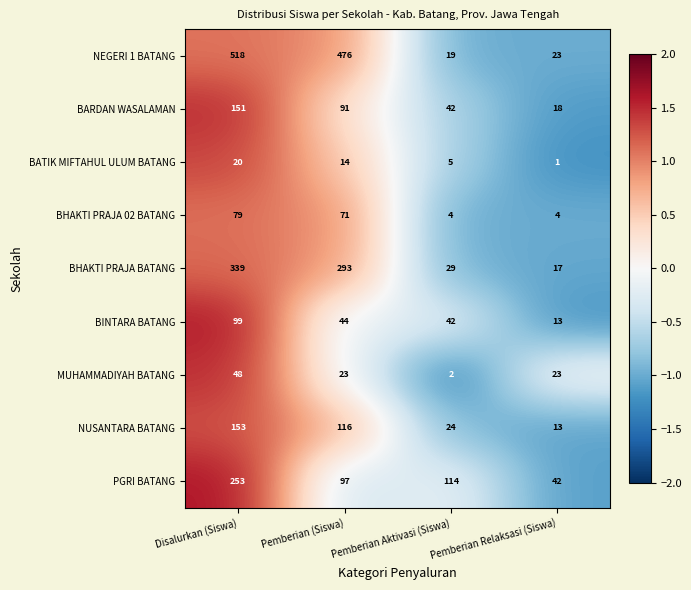

Which series has the largest total across all categories?

NEGERI 1 BATANG